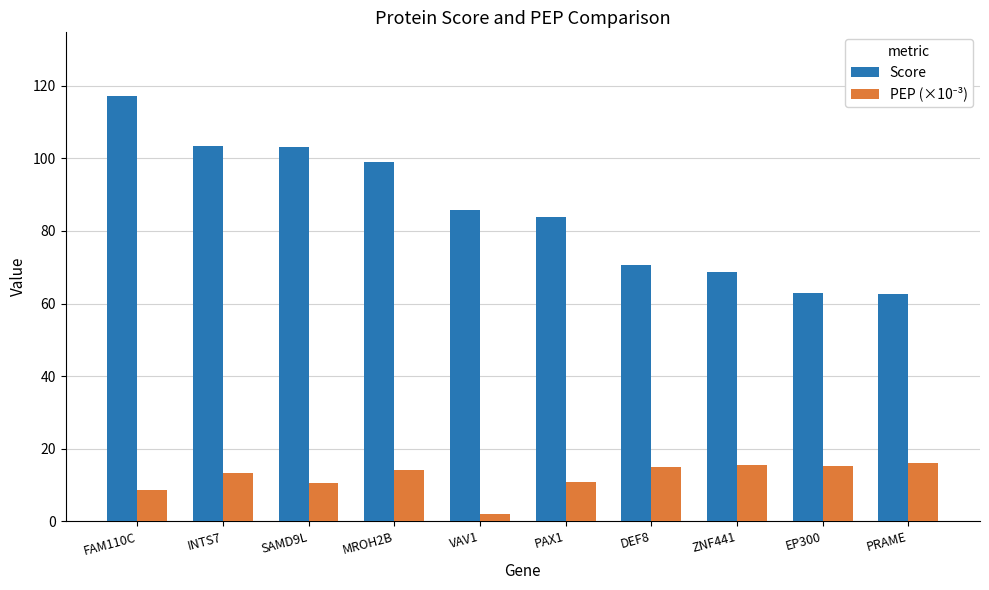

What is the total value across all series at VAV1?

87.7